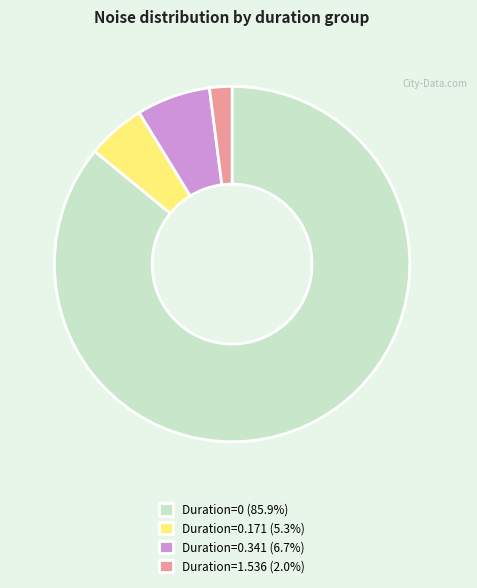

Approximately how many times larger is the value at Duration=0.341 (6.7%) compared to Duration=1.536 (2.0%)?

3.3